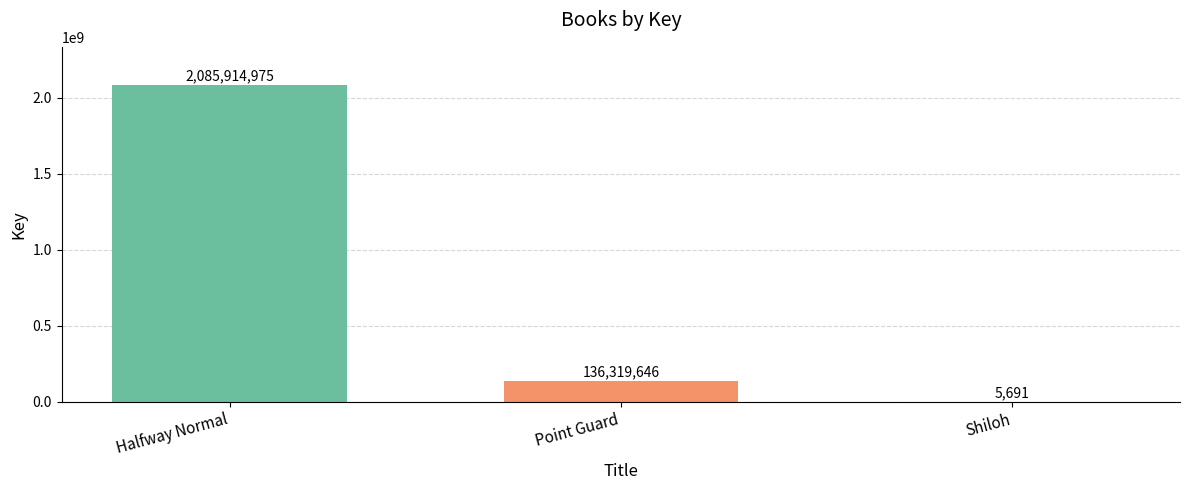

Which category has the highest value across all series?

Halfway Normal